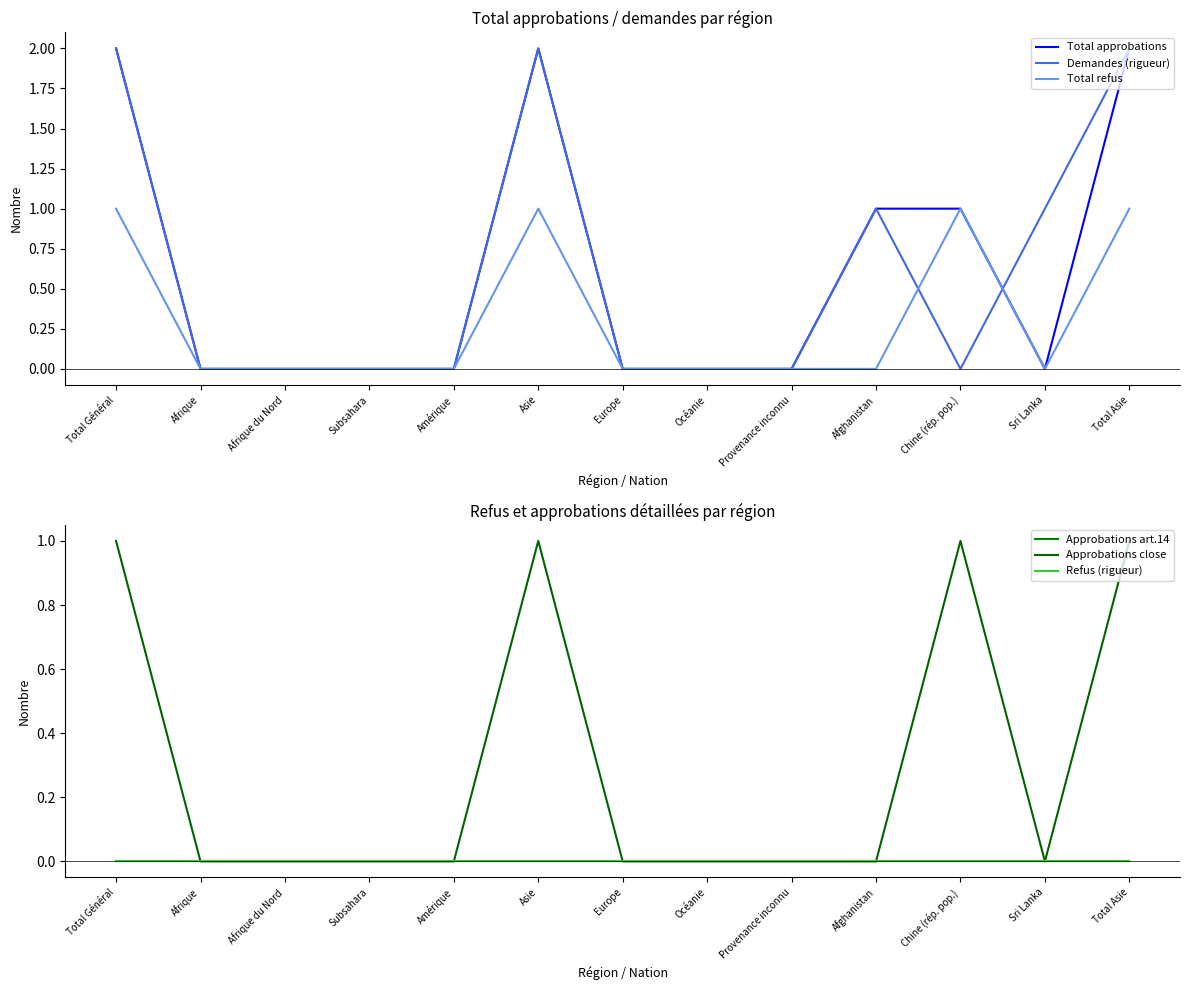

The value of Total refus at Afrique du Nord is 0. True or false?

True